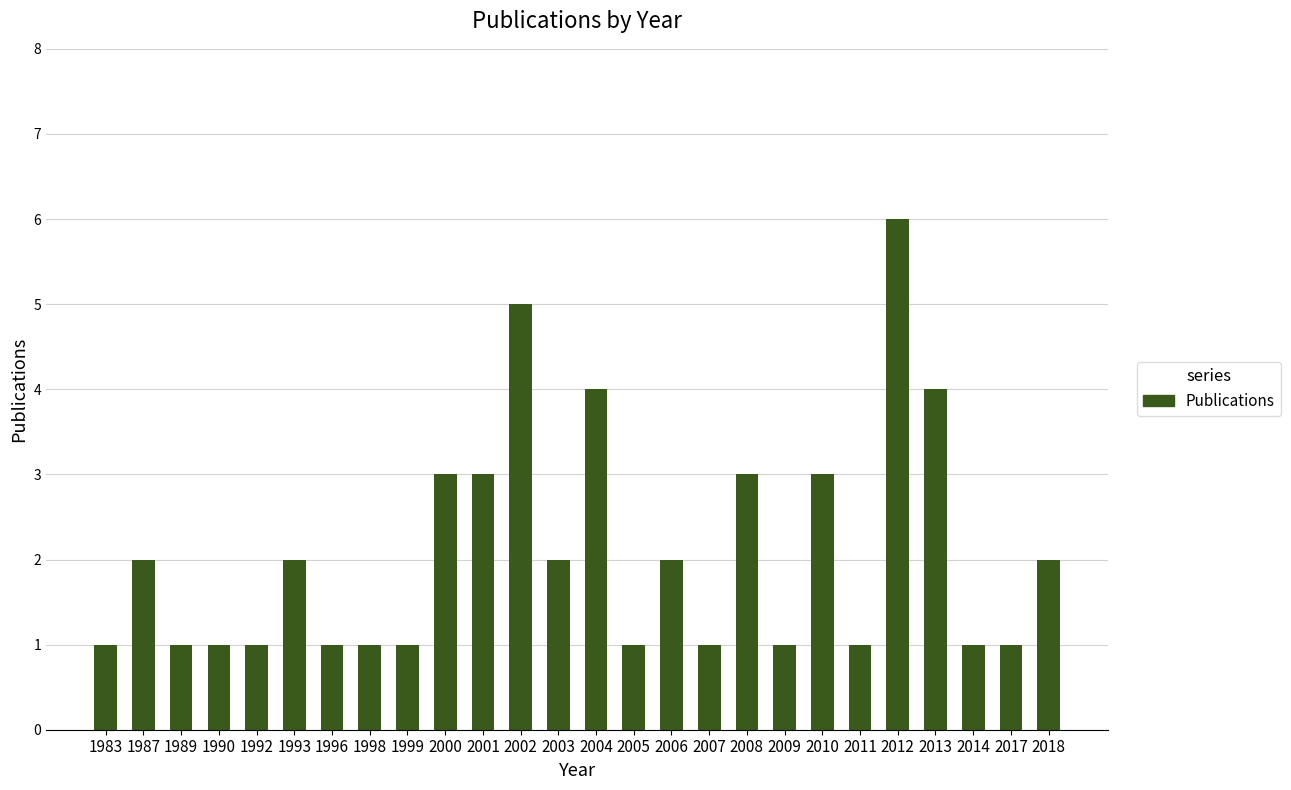

What is the smallest value displayed?

1